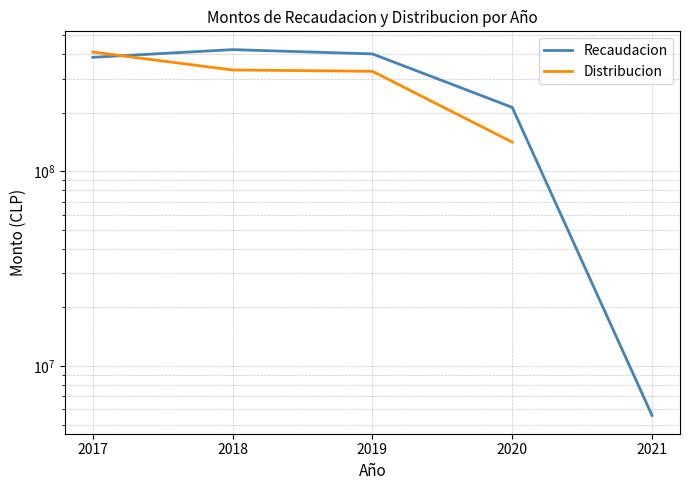

Does the chart display data point markers on the line(s)?

No